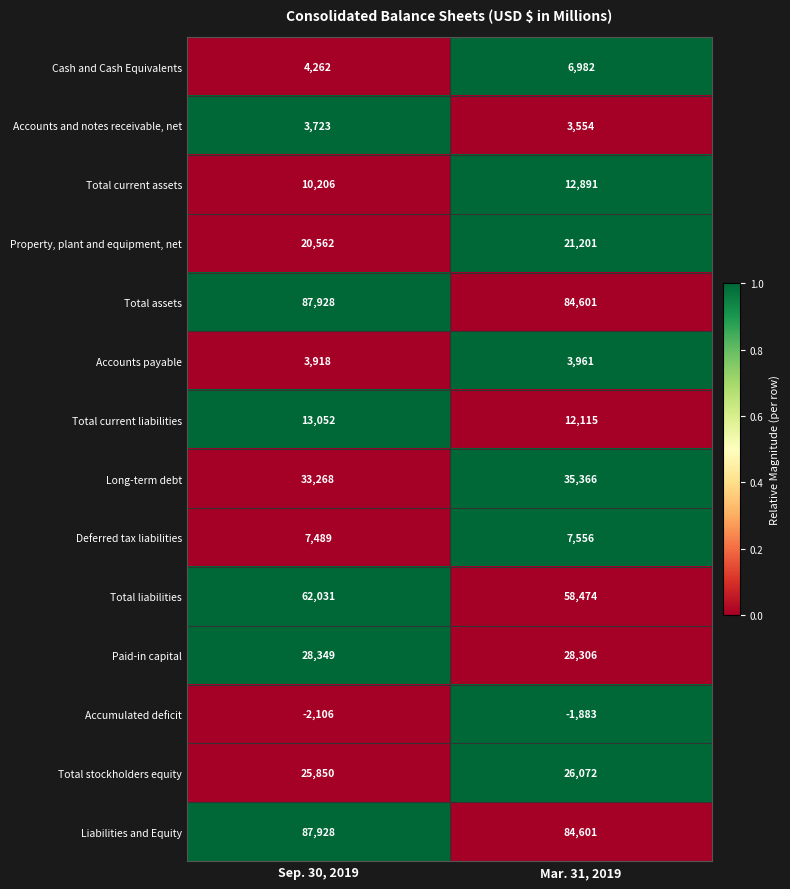

Reading left to right, extract all data points from this chart.

Cash and Cash Equivalents: 4262	6982
Accounts and notes receivable, net: 3723	3554
Total current assets: 10206	12891
Property, plant and equipment, net: 20562	21201
Total assets: 87928	84601
Accounts payable: 3918	3961
Total current liabilities: 13052	12115
Long-term debt: 33268	35366
Deferred tax liabilities: 7489	7556
Total liabilities: 62031	58474
Paid-in capital: 28349	28306
Accumulated deficit: -2106	-1883
Total stockholders equity: 25850	26072
Liabilities and Equity: 87928	84601